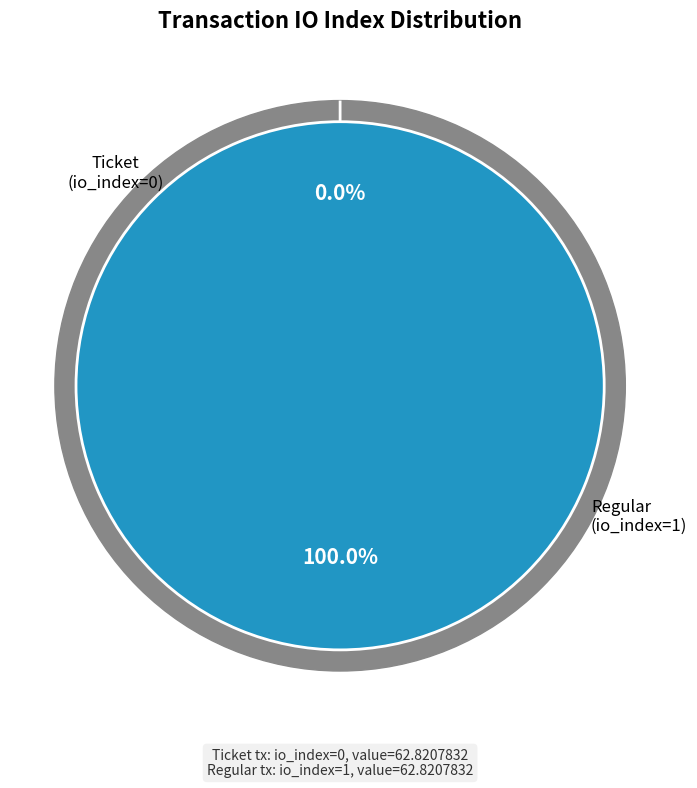

Which category has the biggest portion of the pie?

Regular